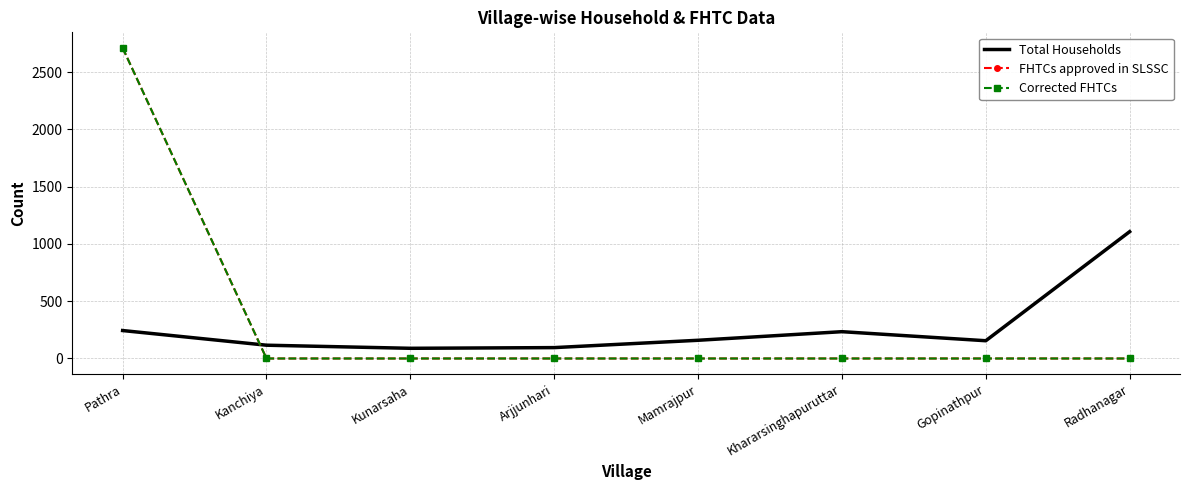

Which series ends up on top after the final intersection of FHTCs approved in SLSSC and Total Households?

Total Households